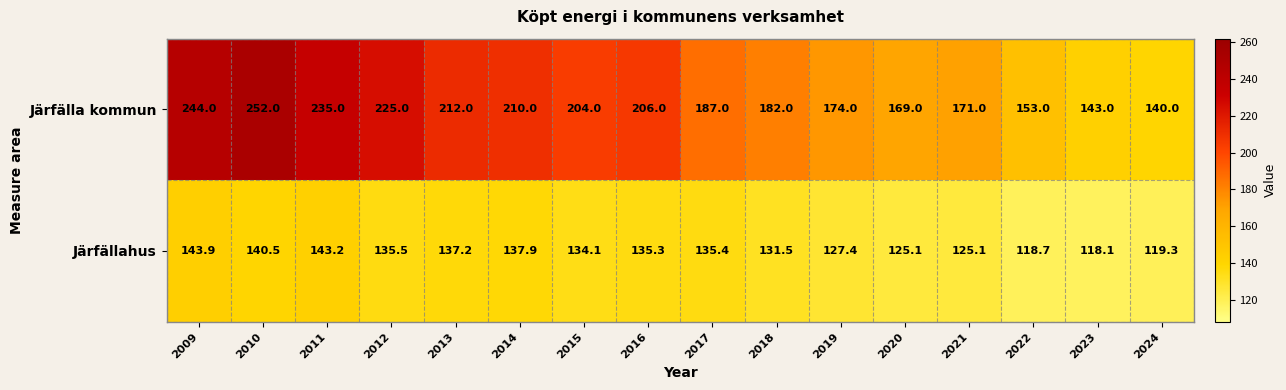

Rank the series by their maximum value, from highest to lowest.

Järfälla kommun, Järfällahus